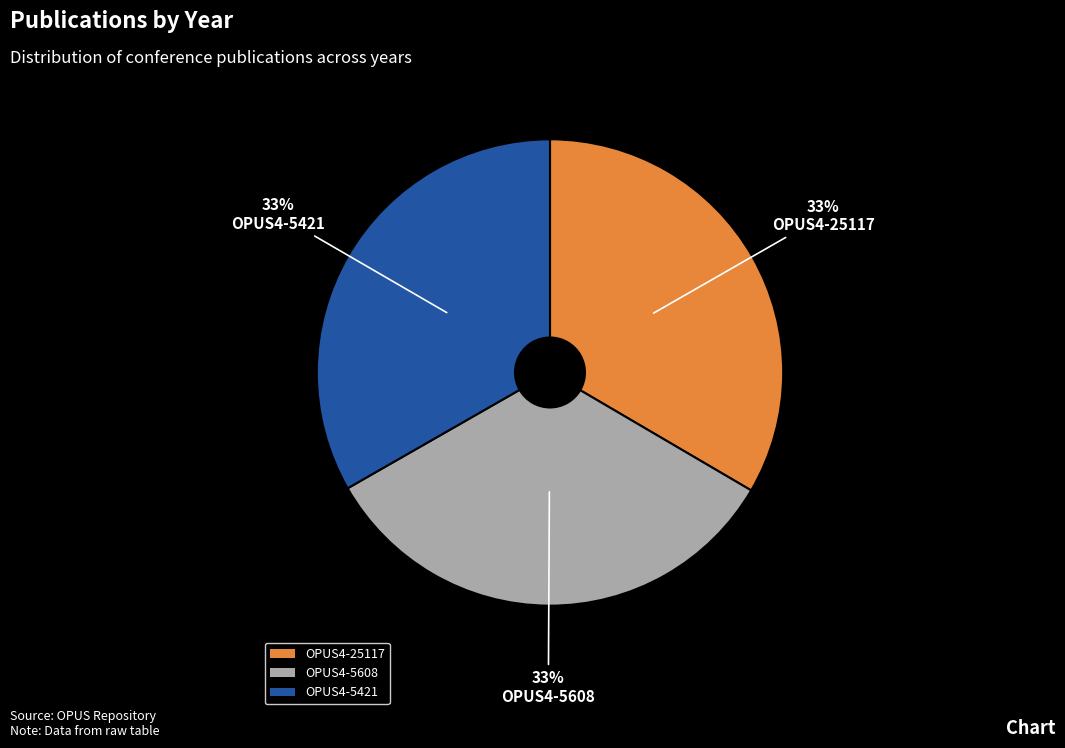

Does any single category account for the majority?

No